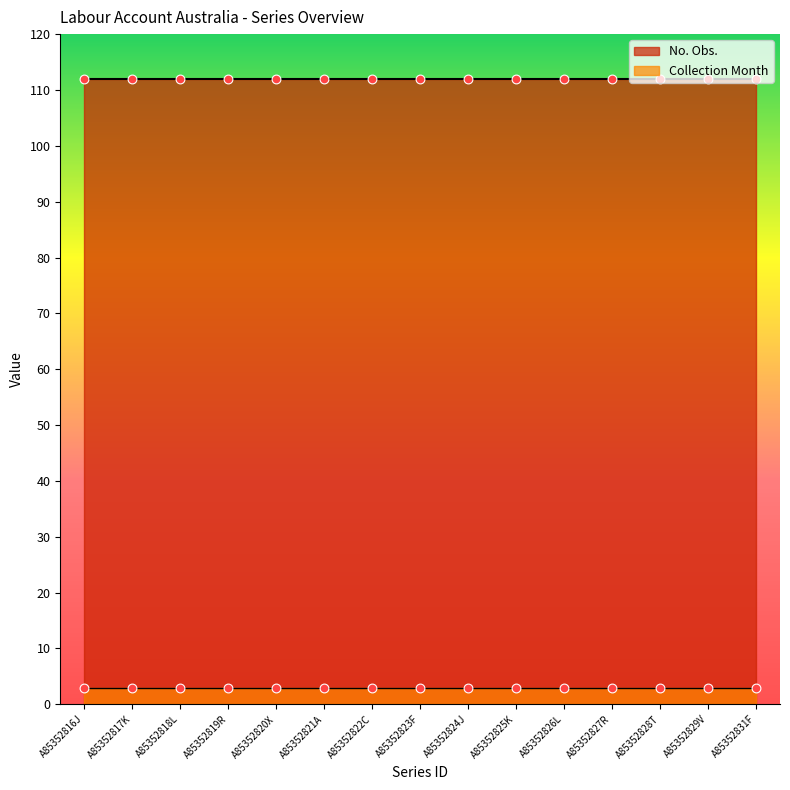

At which category is the sum across all series the highest?

A85352816J